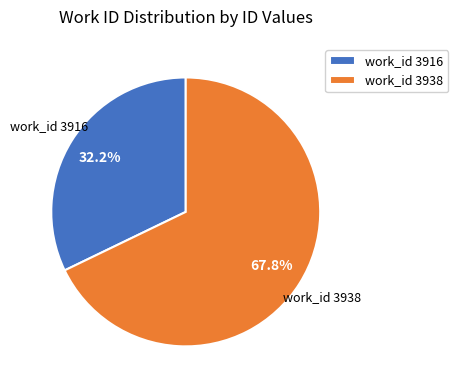

Combined, do work_id 3938 and work_id 3916 account for over 50%?

Yes